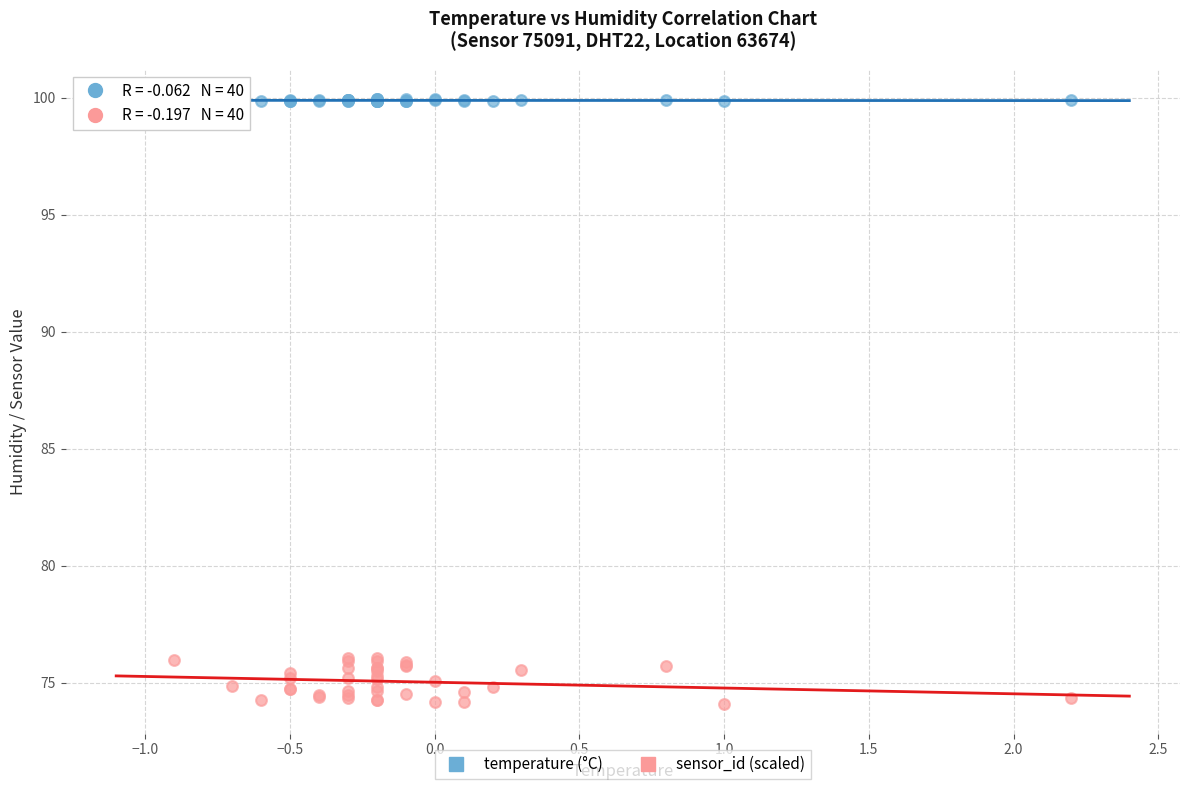

Which series has the largest Y range (max minus min)?

sensor_id (scaled)